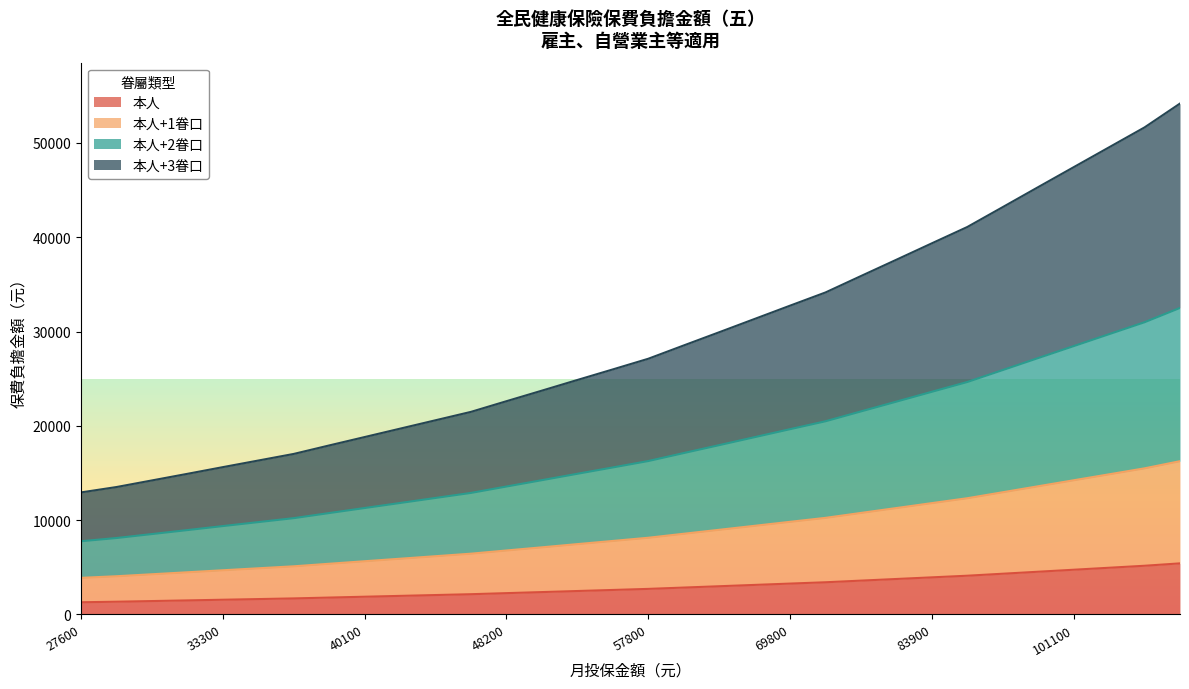

Which category has the lowest value in the 本人 series?

27600